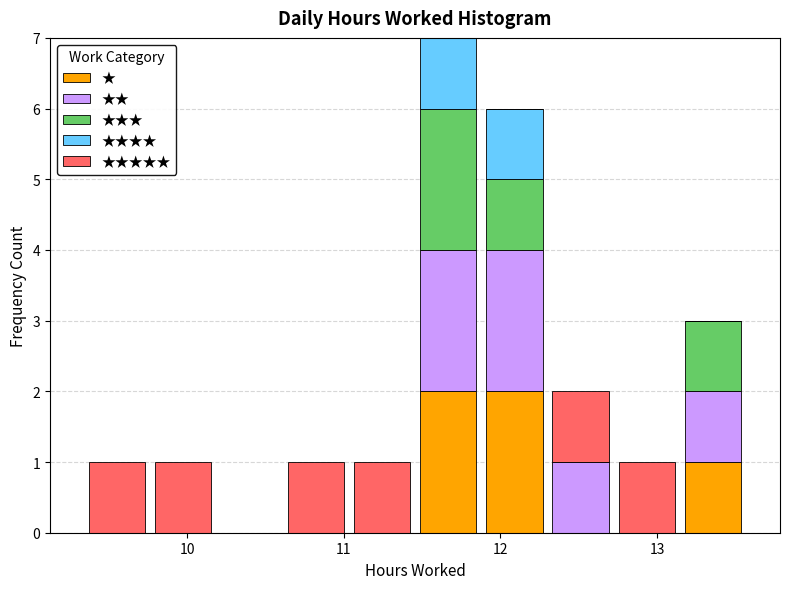

What is the total height of the stacked bar covering 9.8 to 10.2 on the x-axis? Neither the bar edges nor the heights are printed on the chart, so give them approximately, as read against the axes.

1